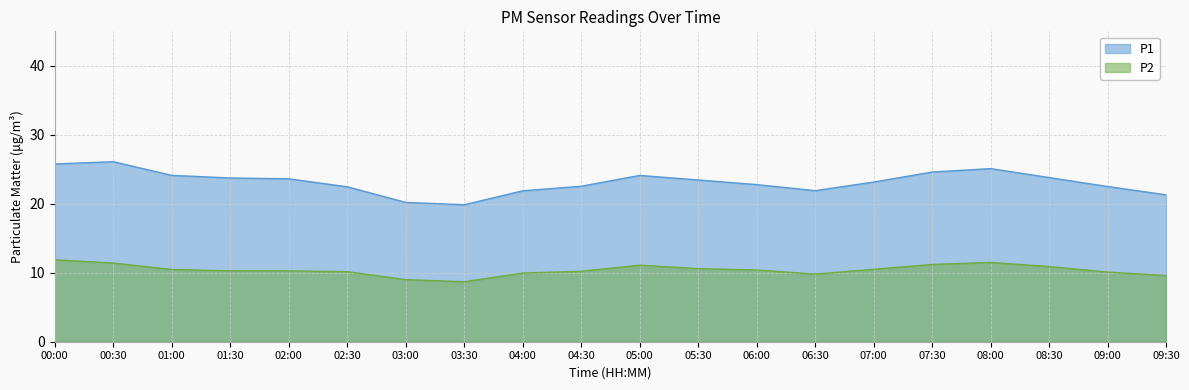

Which series has the largest range (max minus min)?

P1